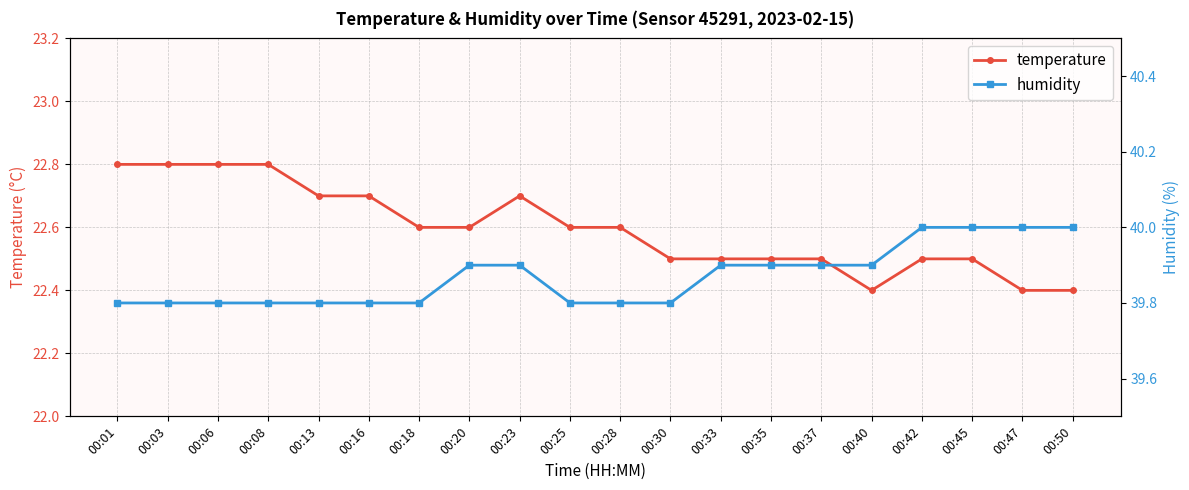

What is the difference between the humidity values at 00:42 and 00:37?

0.1